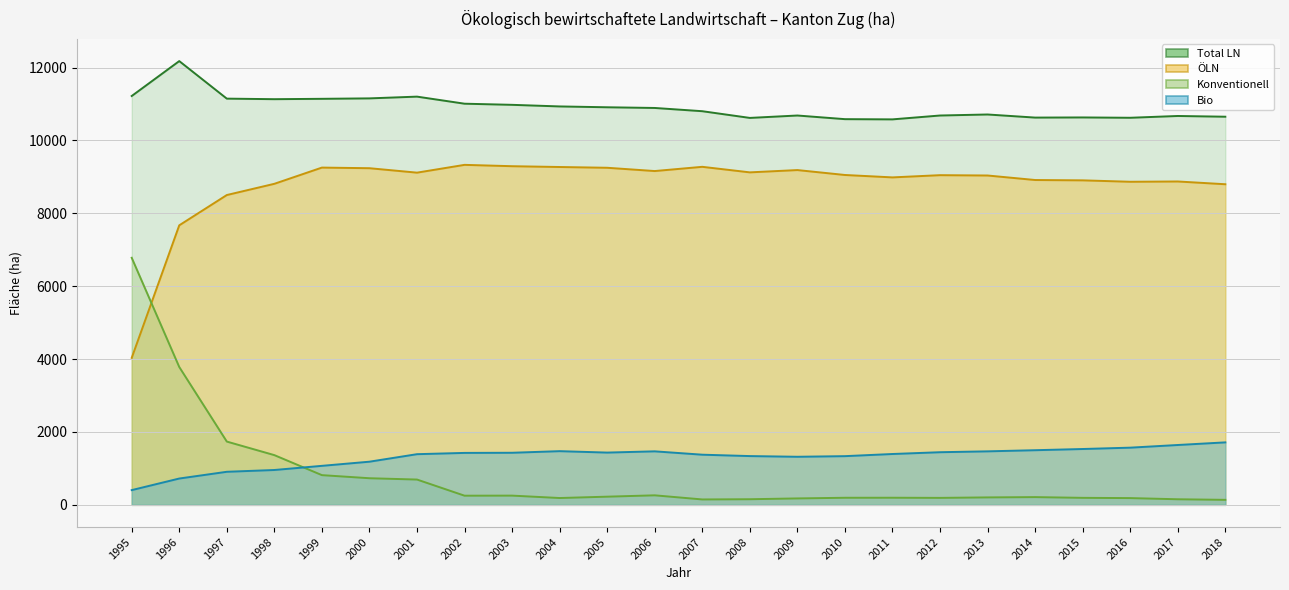

Which label corresponds to the smallest value in the chart?

2018